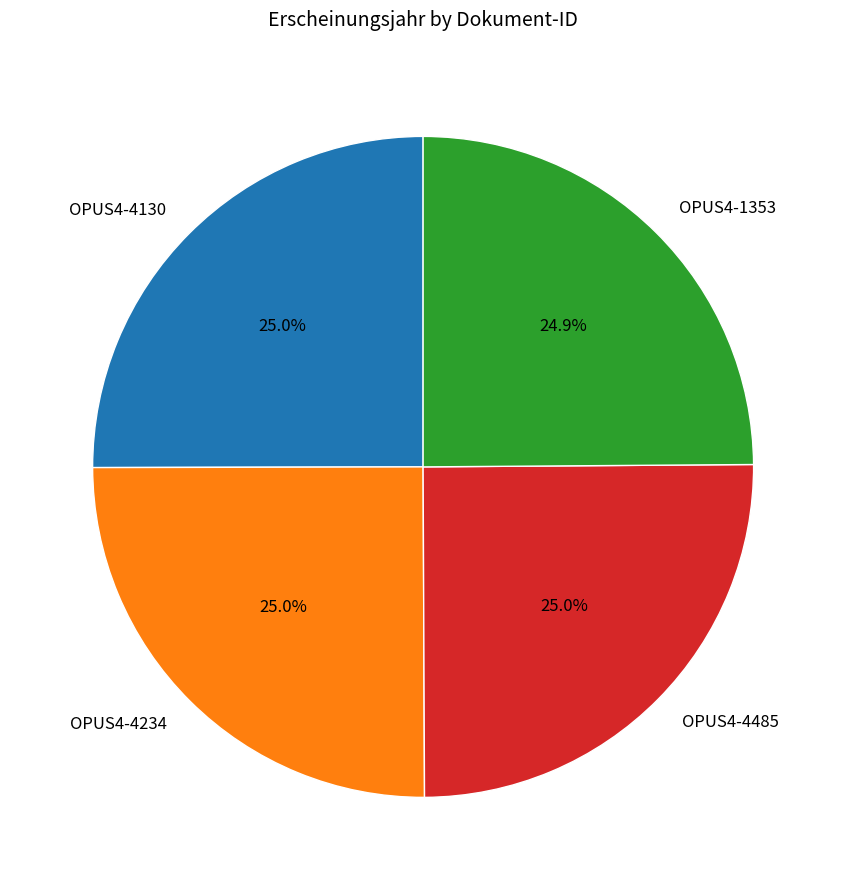

How much of the chart is everything except OPUS4-1353?

75.1%